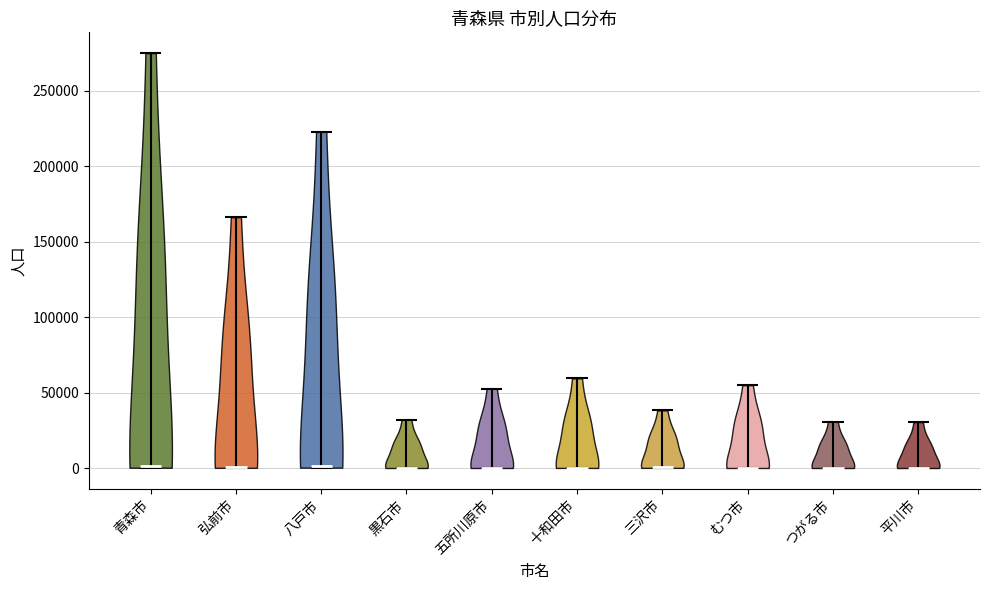

Reading left to right, read every violin against the y-axis: where its median line is, and the lowest and highest points it reaches. The values are not printed on the chart, so give them approximately, as read against the axis.

青森市: median line 0, lowest point 0, highest point 275000
弘前市: median line 0, lowest point 0, highest point 165000
八戸市: median line 0, lowest point 0, highest point 225000
黒石市: median line 0, lowest point 0, highest point 30000
五所川原市: median line 0, lowest point 0, highest point 55000
十和田市: median line 0, lowest point 0, highest point 60000
三沢市: median line 0, lowest point 0, highest point 40000
むつ市: median line 0, lowest point 0, highest point 55000
つがる市: median line 0, lowest point 0, highest point 30000
平川市: median line 0, lowest point 0, highest point 30000